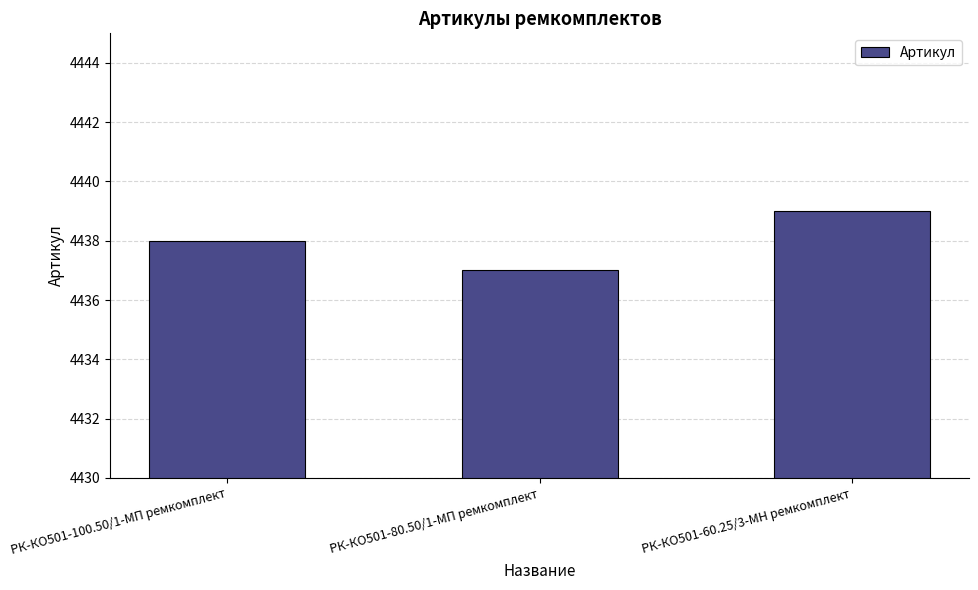

What is the difference between the second highest and minimum values?

1